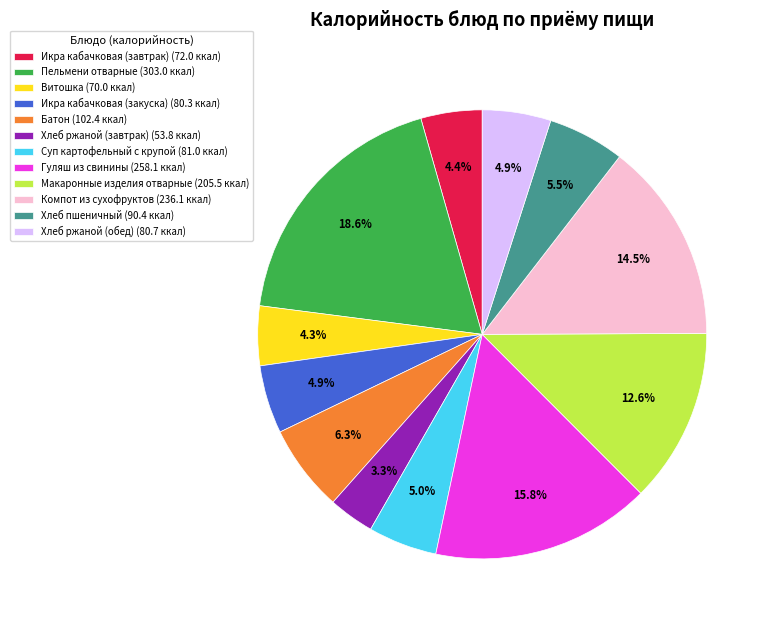

What is the ratio of the value at Витошка (70.0 ккал) to the value at Гуляш из свинины (258.1 ккал)?

0.3